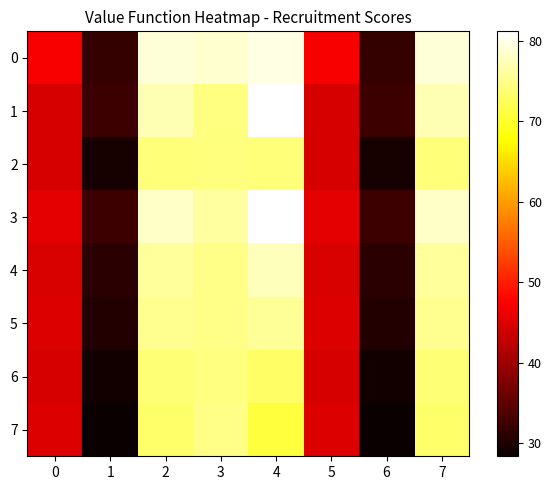

Reading left to right, list all the values displayed in this chart.

0: 0=47.2	1=31.8	2=79.0	3=78.6	4=79.6	5=47.2	6=31.8	7=79.0
1: 0=44.7	1=32.5	2=77.2	3=74.5	4=81.2	5=44.7	6=32.5	7=77.2
2: 0=44.6	1=29.6	2=74.2	3=74.3	4=74.0	5=44.6	6=29.6	7=74.2
3: 0=45.6	1=32.5	2=78.1	3=76.1	4=81.2	5=45.6	6=32.5	7=78.1
4: 0=44.9	1=31.0	2=75.9	3=74.8	4=77.6	5=44.9	6=31.0	7=75.9
5: 0=45.0	1=30.3	2=75.3	3=75.0	4=75.8	5=45.0	6=30.3	7=75.3
6: 0=44.7	1=29.2	2=73.9	3=74.5	4=73.0	5=44.7	6=29.2	7=73.9
7: 0=44.9	1=28.4	2=73.3	3=74.9	4=71.0	5=44.9	6=28.4	7=73.3